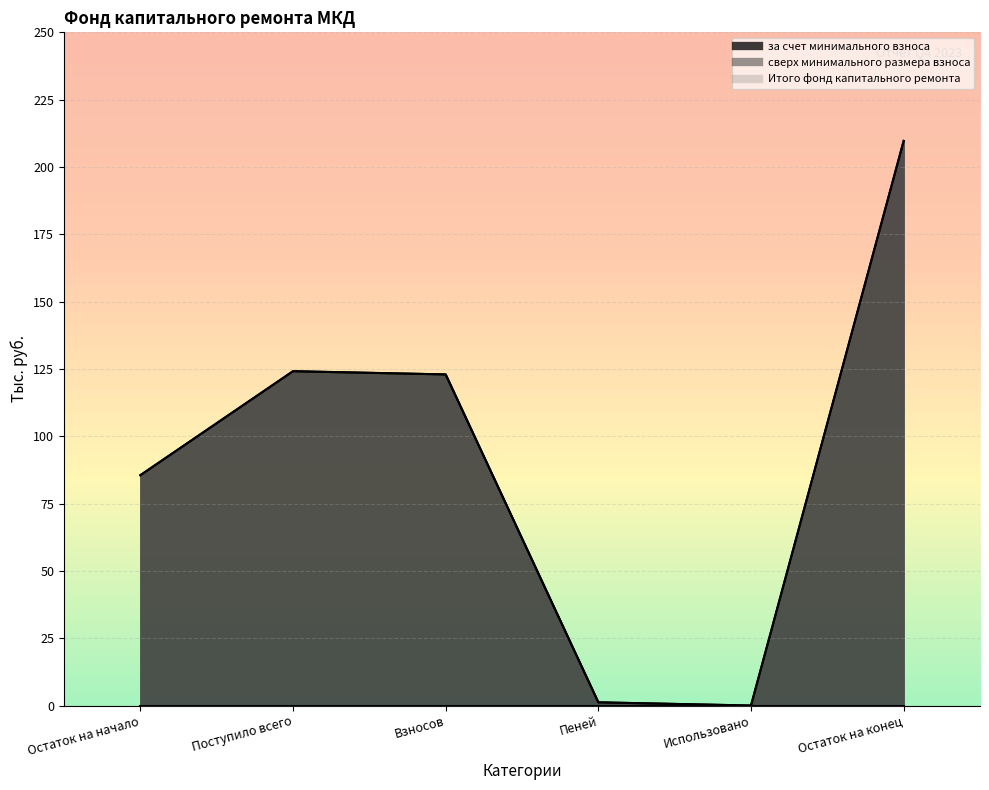

What is the label of the 3rd point from the right?

Пеней